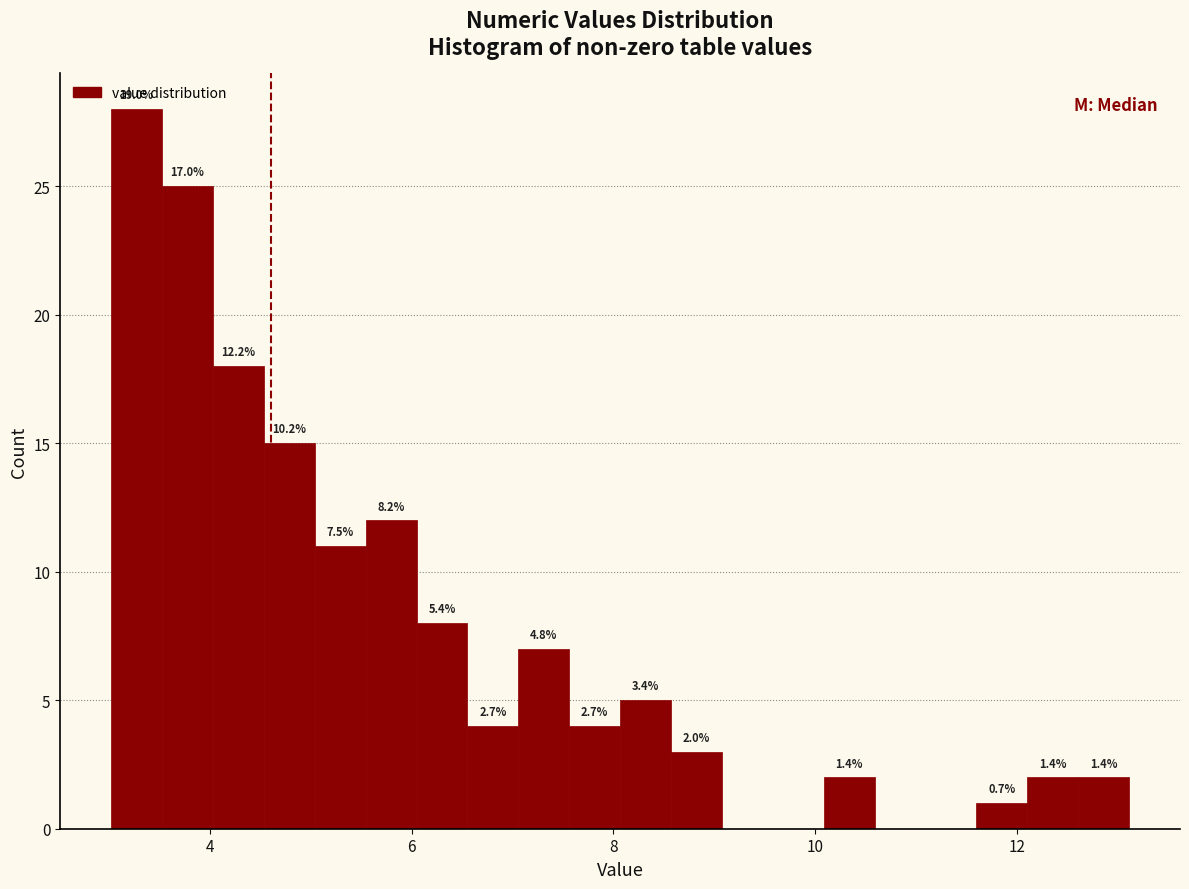

Read against the x-axis, roughly where is the centre of the tallest bar?

3.2